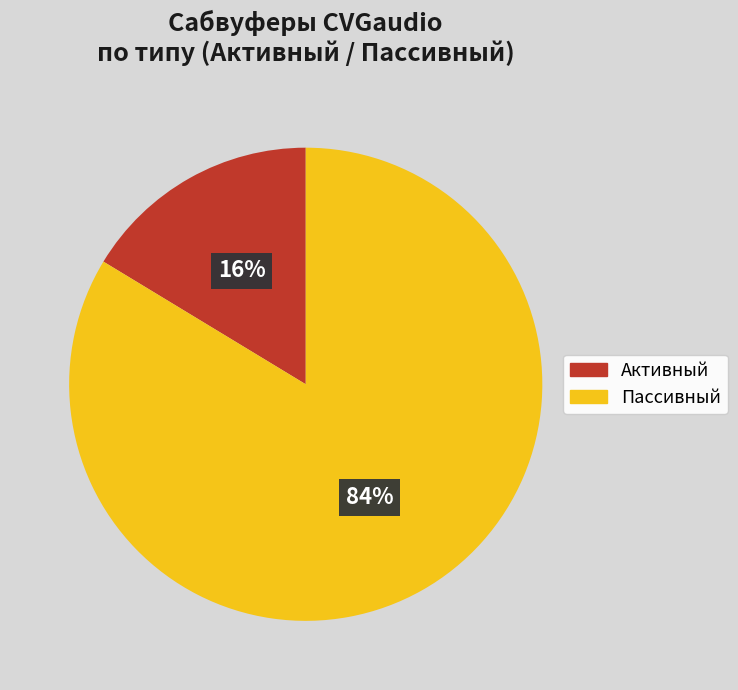

Count the number of slices in the pie.

2